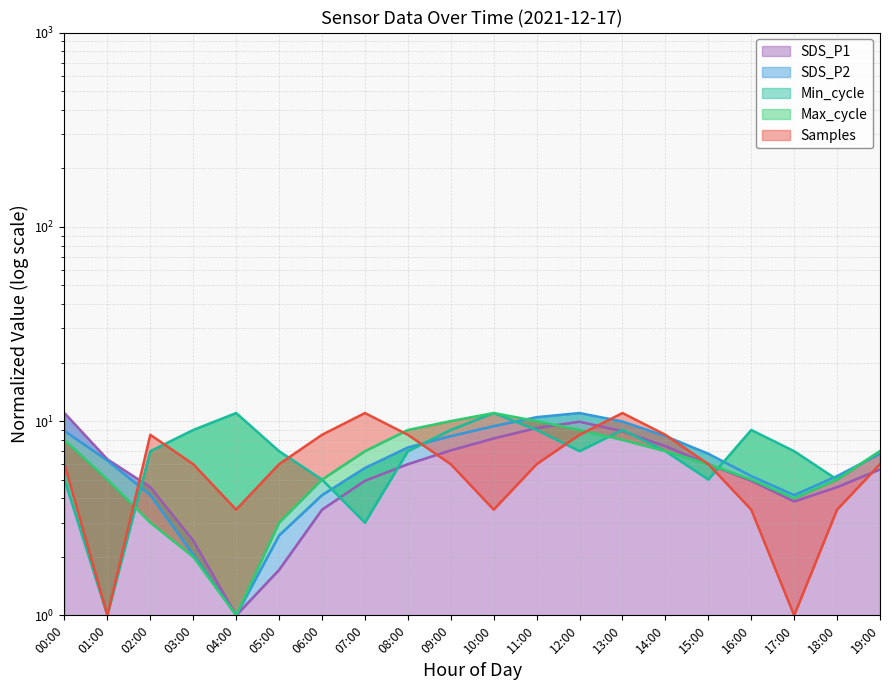

Reading right to left, extract all data points from this chart.

SDS_P1: 19:00=5.6	18:00=4.6	17:00=3.9	16:00=4.9	15:00=6.0	14:00=7.4	13:00=8.9	12:00=9.9	11:00=9.2	10:00=8.1	09:00=7.1	08:00=6.0	07:00=4.9	06:00=3.5	05:00=1.7	04:00=1.0	03:00=2.4	02:00=4.6	01:00=6.4	00:00=11.0
SDS_P2: 19:00=6.8	18:00=5.2	17:00=4.2	16:00=5.2	15:00=6.8	14:00=8.4	13:00=9.9	12:00=11.0	11:00=10.5	10:00=9.4	09:00=8.4	08:00=7.3	07:00=5.7	06:00=4.2	05:00=2.6	04:00=1.0	03:00=2.1	02:00=4.2	01:00=6.3	00:00=8.9
Min_cycle: 19:00=7.0	18:00=5.0	17:00=7.0	16:00=9.0	15:00=5.0	14:00=7.0	13:00=9.0	12:00=7.0	11:00=9.0	10:00=11.0	09:00=9.0	08:00=7.0	07:00=3.0	06:00=5.0	05:00=7.0	04:00=11.0	03:00=9.0	02:00=7.0	01:00=1.0	00:00=5.0
Max_cycle: 19:00=7.0	18:00=5.0	17:00=4.0	16:00=5.0	15:00=6.0	14:00=7.0	13:00=8.0	12:00=9.0	11:00=10.0	10:00=11.0	09:00=10.0	08:00=9.0	07:00=7.0	06:00=5.0	05:00=3.0	04:00=1.0	03:00=2.0	02:00=3.0	01:00=5.0	00:00=8.0
Samples: 19:00=6.0	18:00=3.5	17:00=1.0	16:00=3.5	15:00=6.0	14:00=8.5	13:00=11.0	12:00=8.5	11:00=6.0	10:00=3.5	09:00=6.0	08:00=8.5	07:00=11.0	06:00=8.5	05:00=6.0	04:00=3.5	03:00=6.0	02:00=8.5	01:00=1.0	00:00=6.0